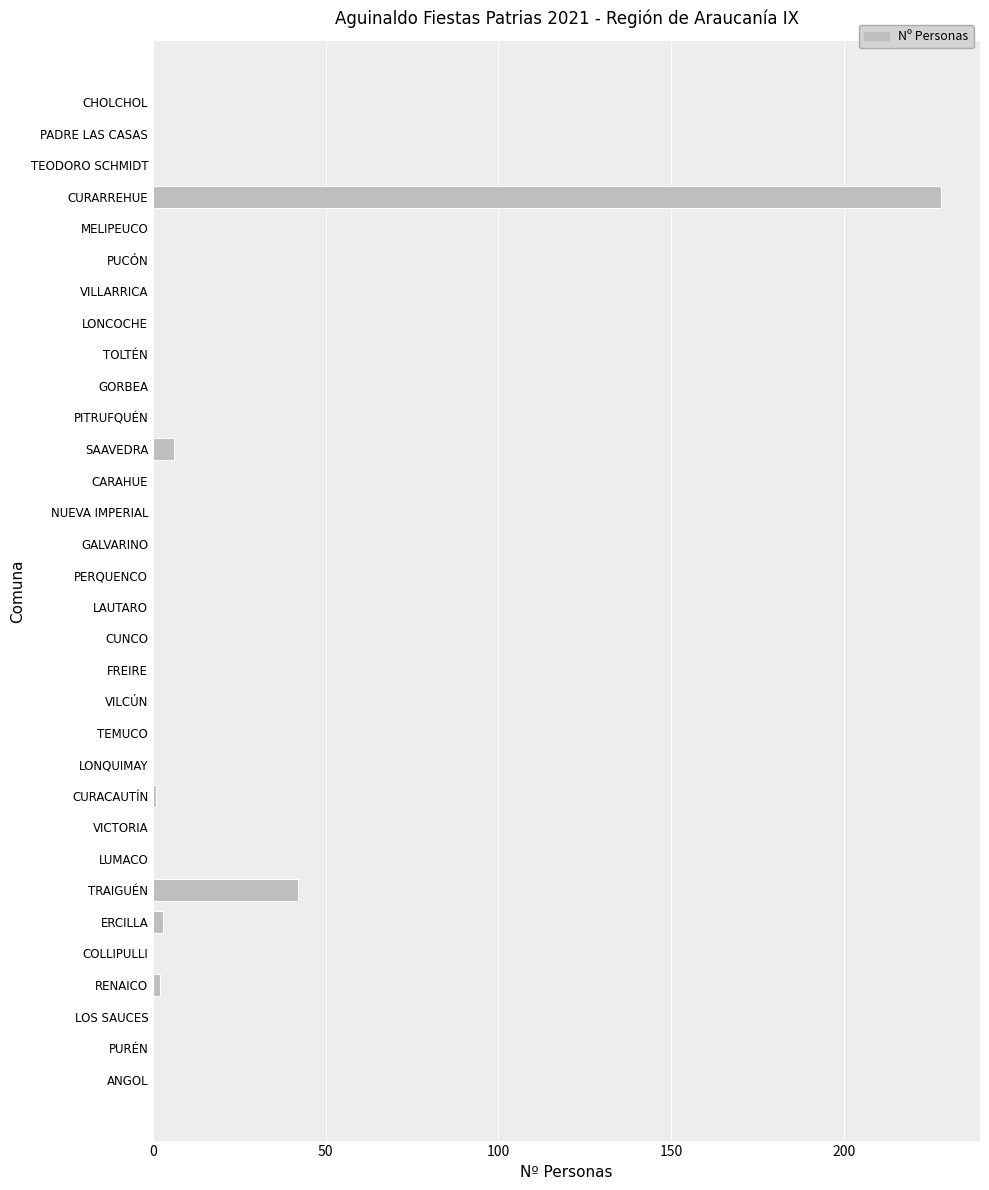

Where is the data nearest to the value 114?

TRAIGUÉN